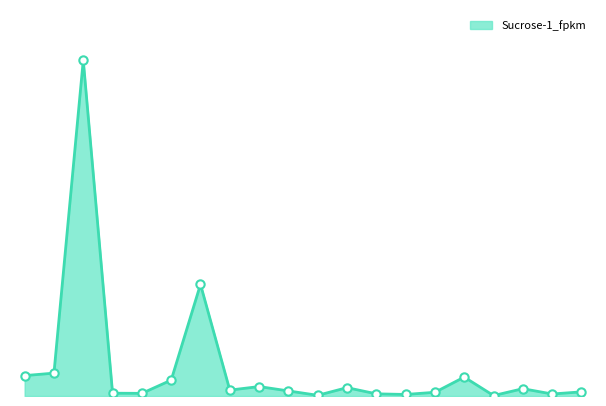

Does the chart have visible grid lines?

No